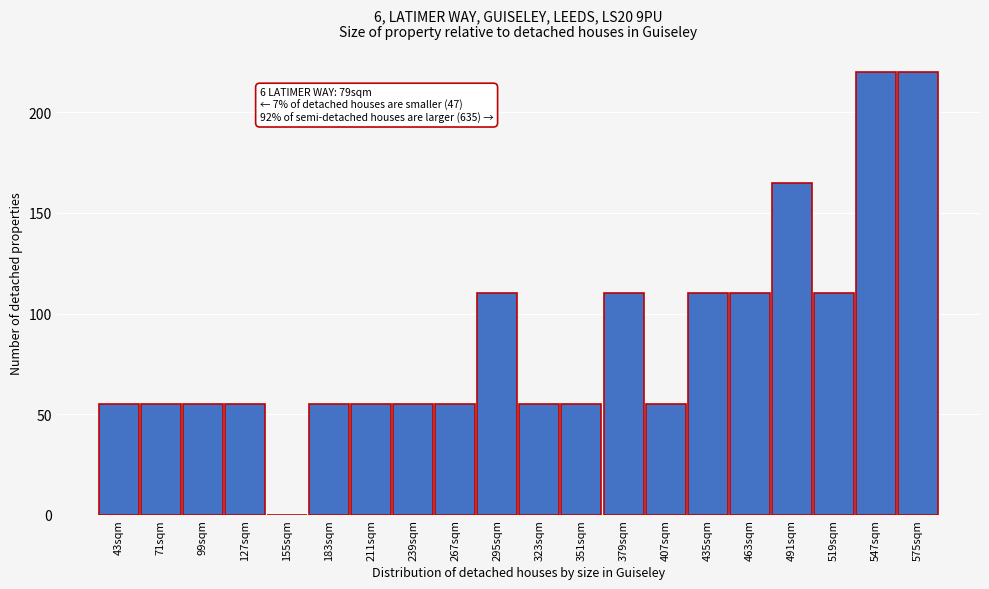

Reading left to right, list all the values displayed in this chart.

43sqm=55	71sqm=55	99sqm=55	127sqm=55	155sqm=0	183sqm=55	211sqm=55	239sqm=55	267sqm=55	295sqm=110	323sqm=55	351sqm=55	379sqm=110	407sqm=55	435sqm=110	463sqm=110	491sqm=165	519sqm=110	547sqm=220	575sqm=220